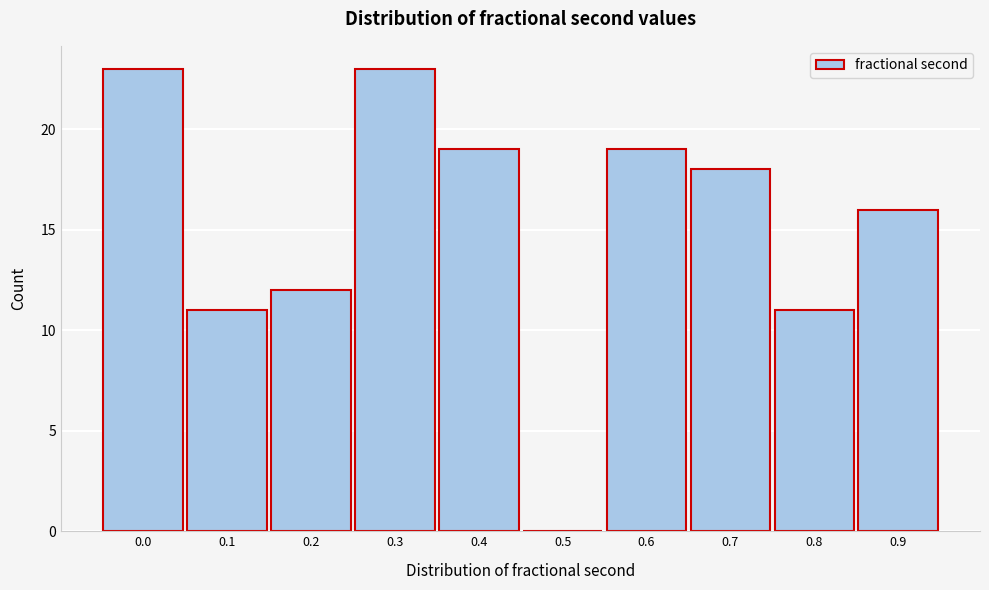

Reading right to left, transcribe all the data shown in this chart.

0.9=16	0.8=11	0.7=18	0.6=19	0.5=0	0.4=19	0.3=23	0.2=12	0.1=11	0.0=23